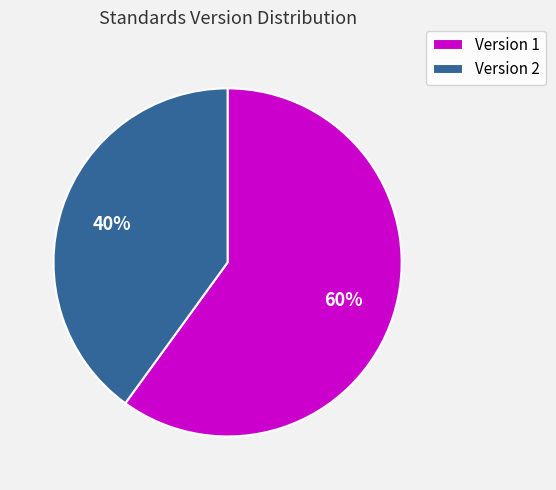

Do Version 1 and Version 2 together represent more than half of the pie?

Yes